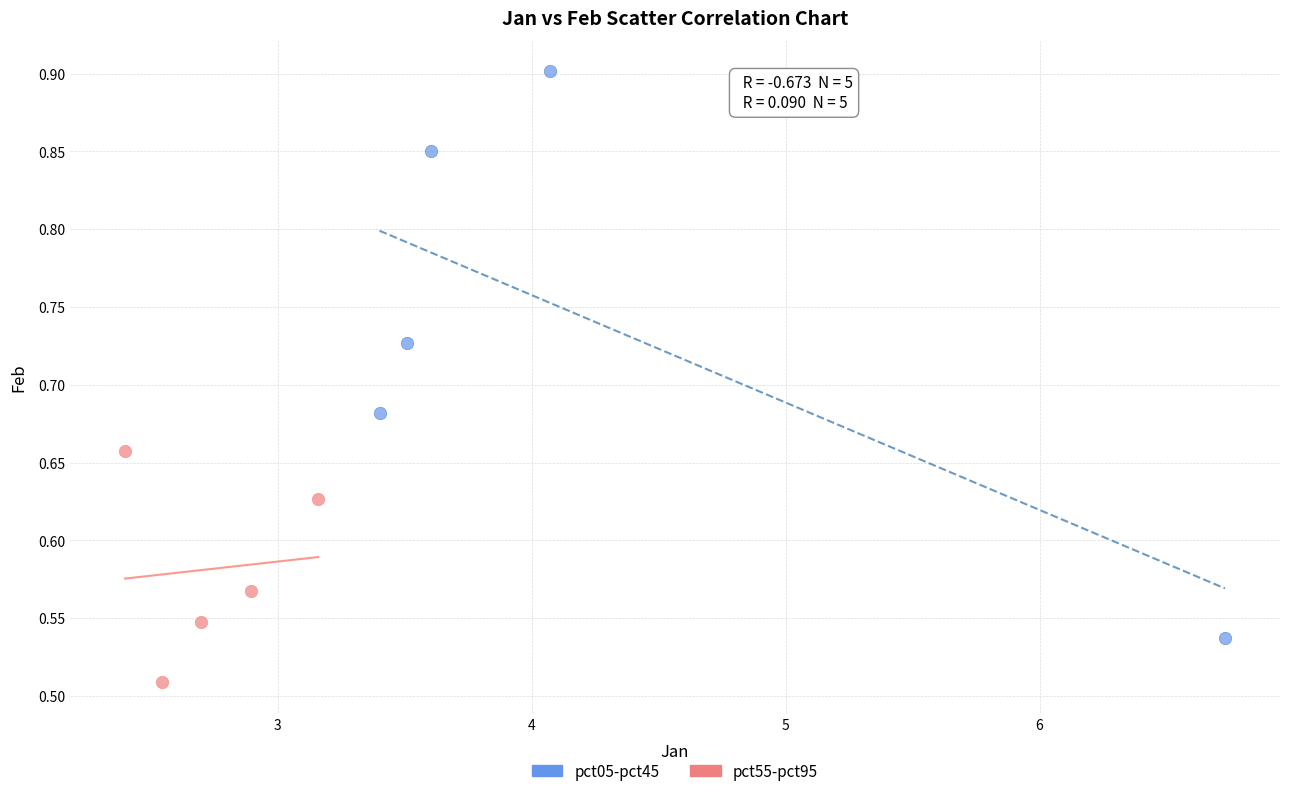

Which series has the widest spread of Y values?

pct05-pct45